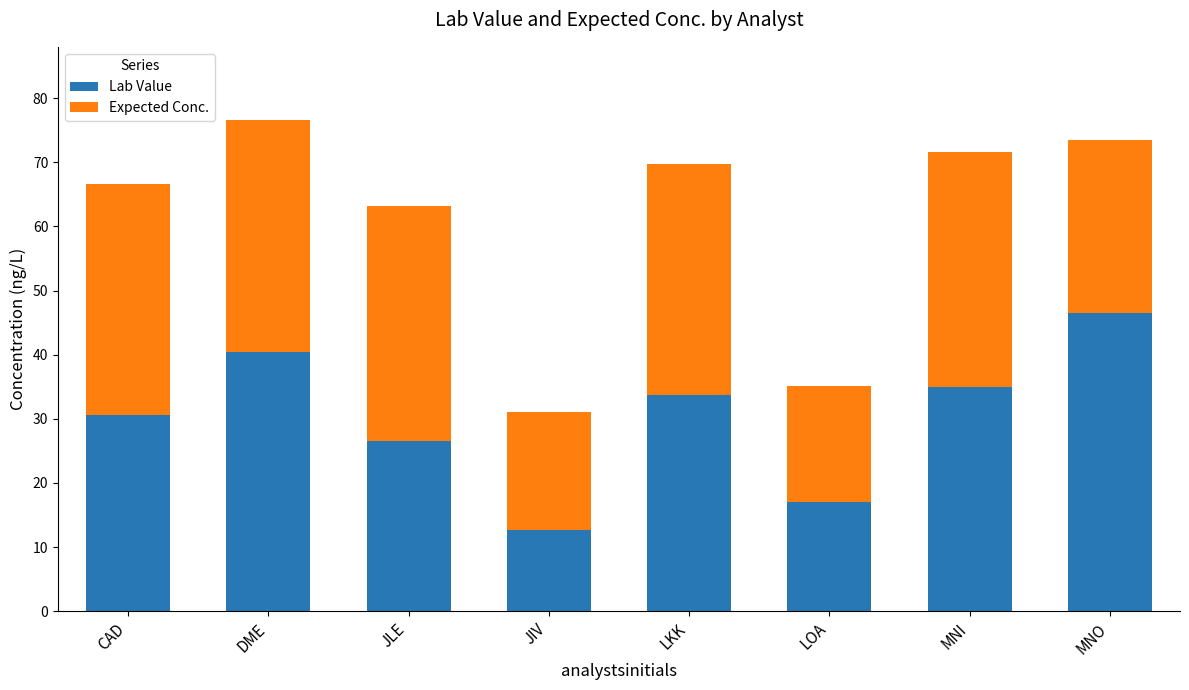

What is the total value across all series at DME?

76.5